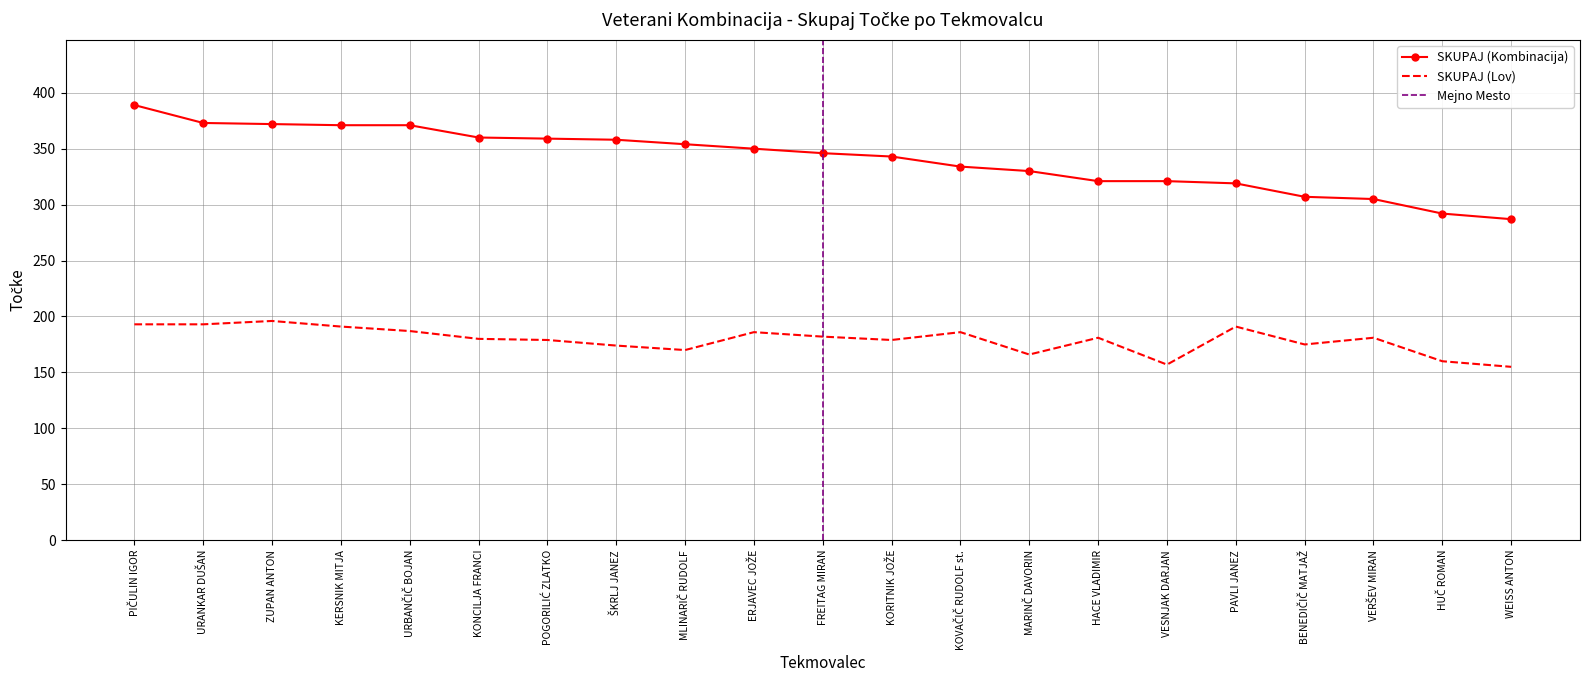

How many data points in SKUPAJ (Lov) are less than 181?

10